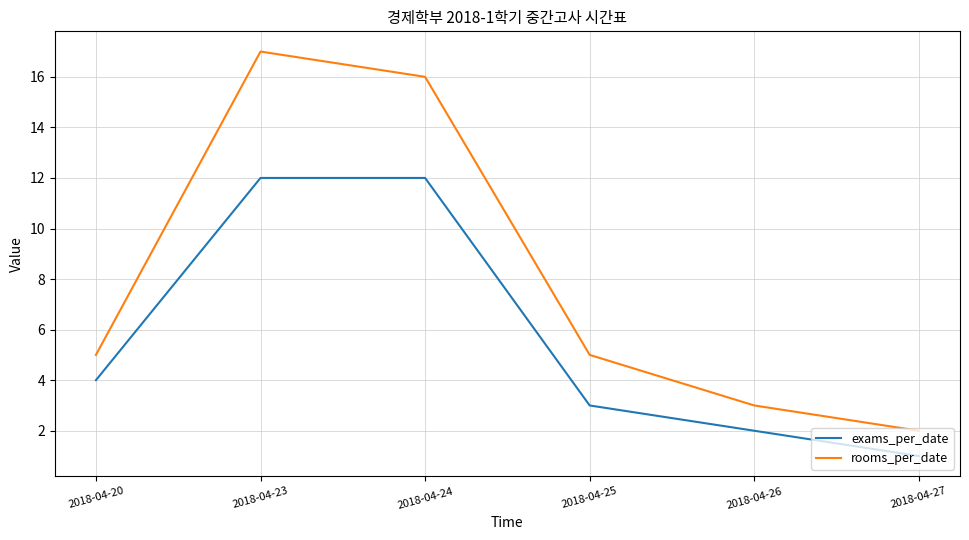

What is the difference between the maximum and minimum values in the rooms_per_date series?

15